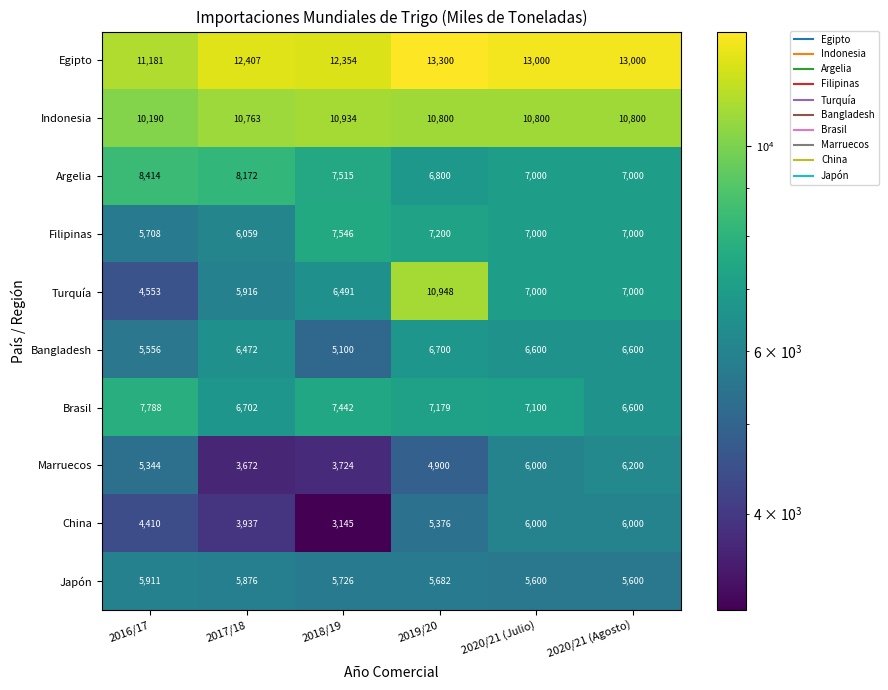

How many data points does each series have?

6